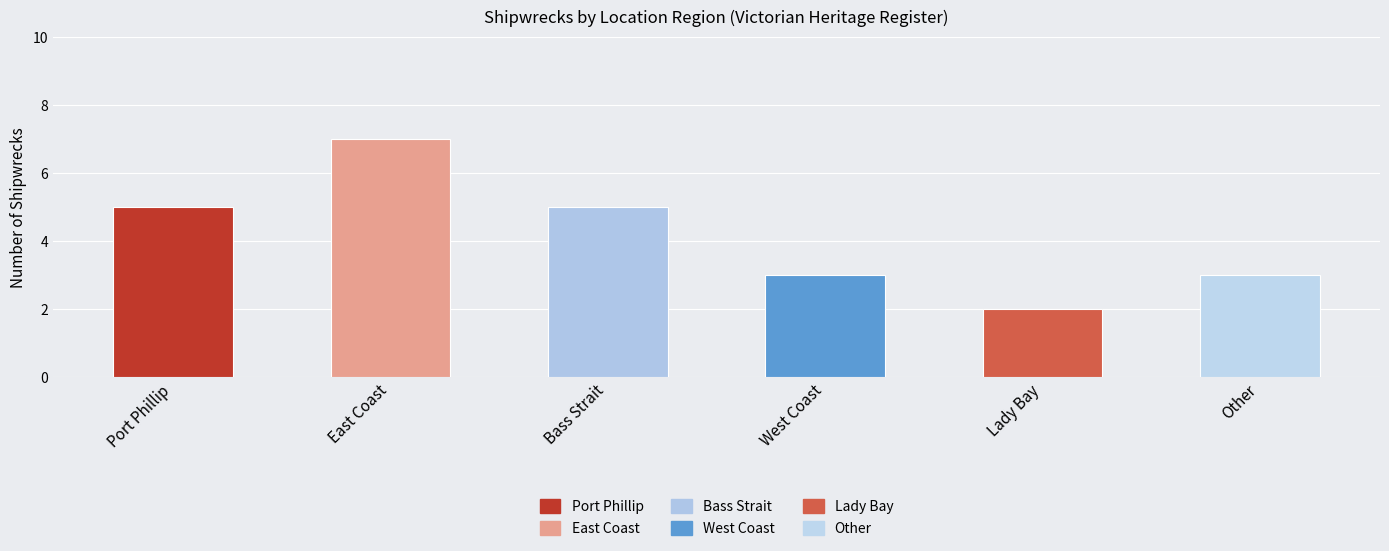

Does the chart contain stacked bars?

No